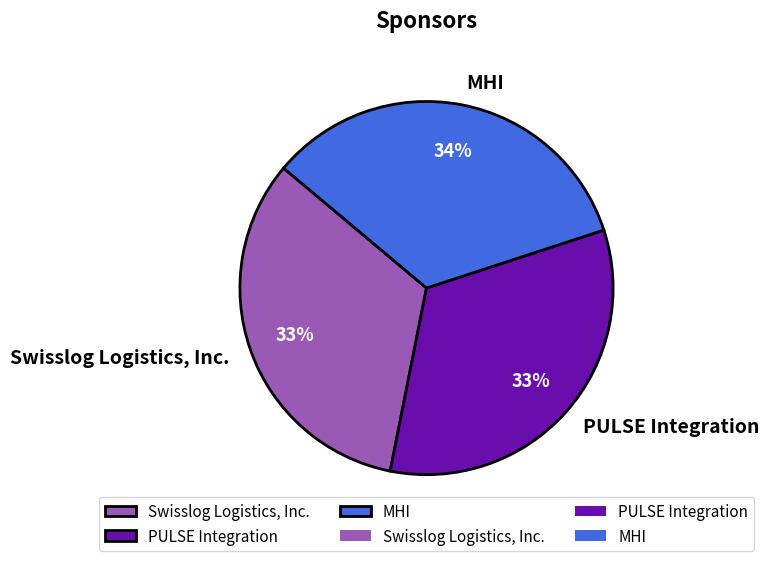

Combined, do PULSE Integration and Swisslog Logistics, Inc. account for over 50%?

Yes